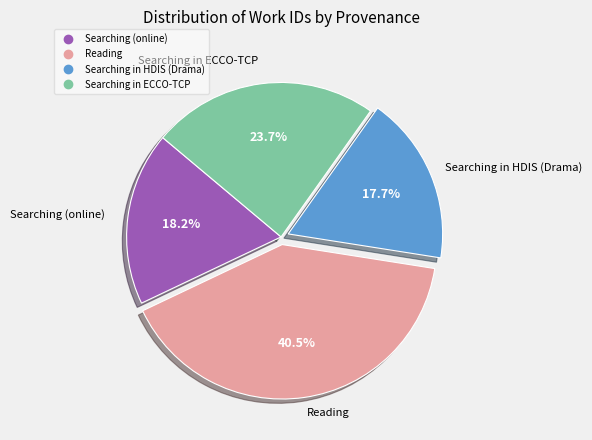

Is there any slice that represents more than half of the pie?

No